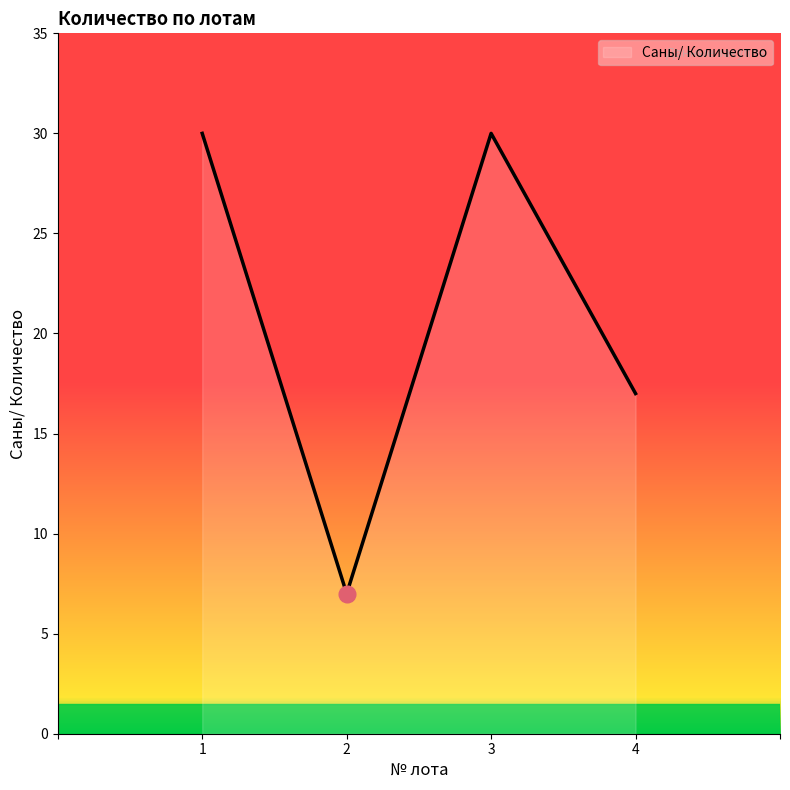

Reading left to right, what are all the values shown in this chart?

30	7	30	17